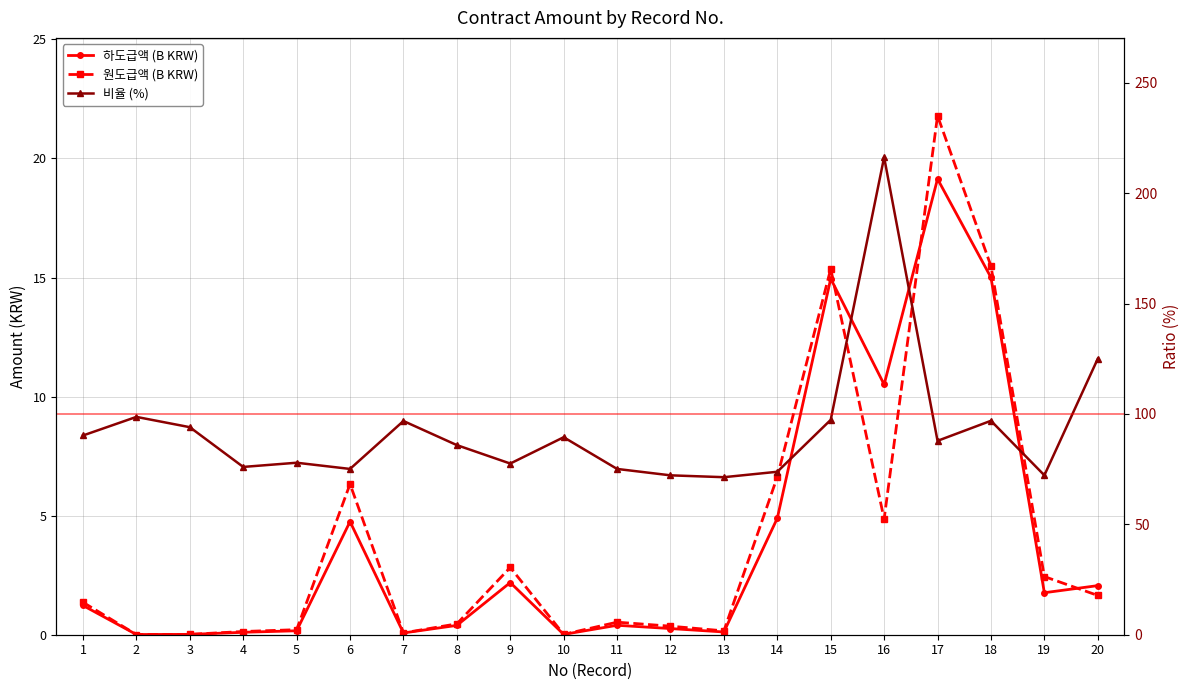

At which category is the sum across all series the highest?

16